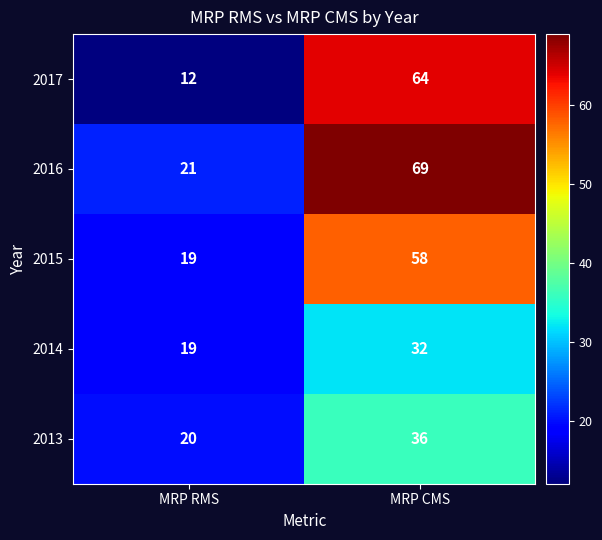

Is it true that 2014 equals 5 at MRP RMS?

False